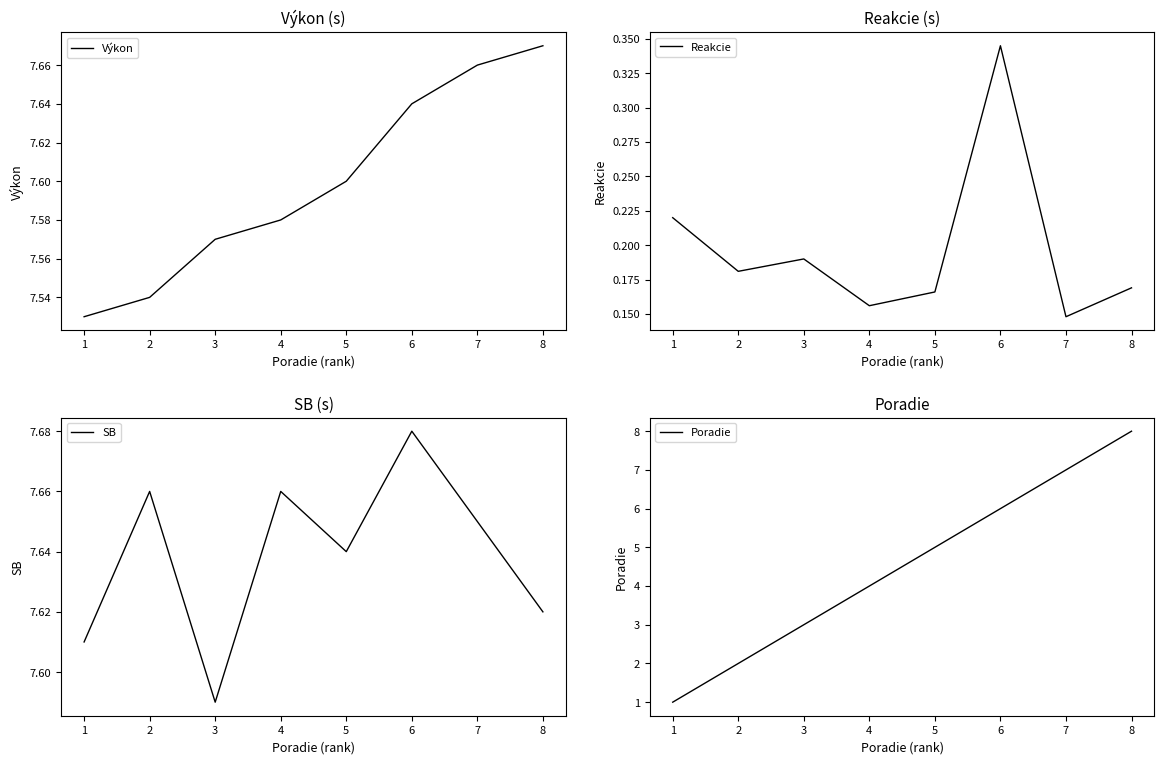

Which has a higher value, 8 or 1?

8